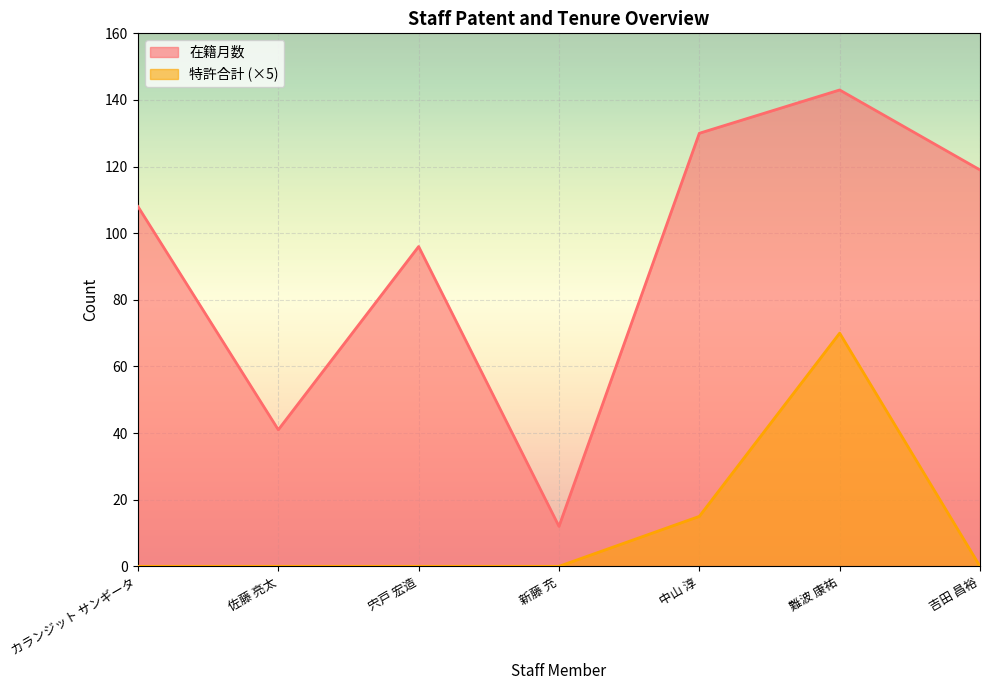

Rank the series at 宍戸 宏造 from highest to lowest value.

在籍月数, 特許合計 (×5)